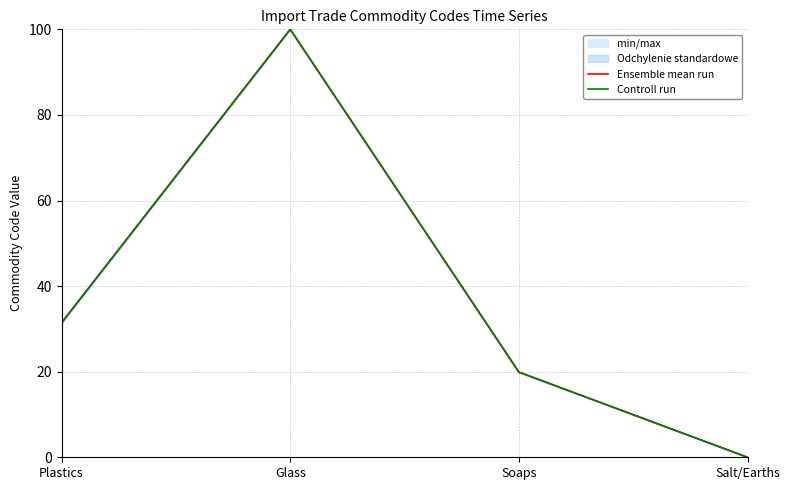

What is the difference between the second highest and second lowest values in the Controll run series?

11.5